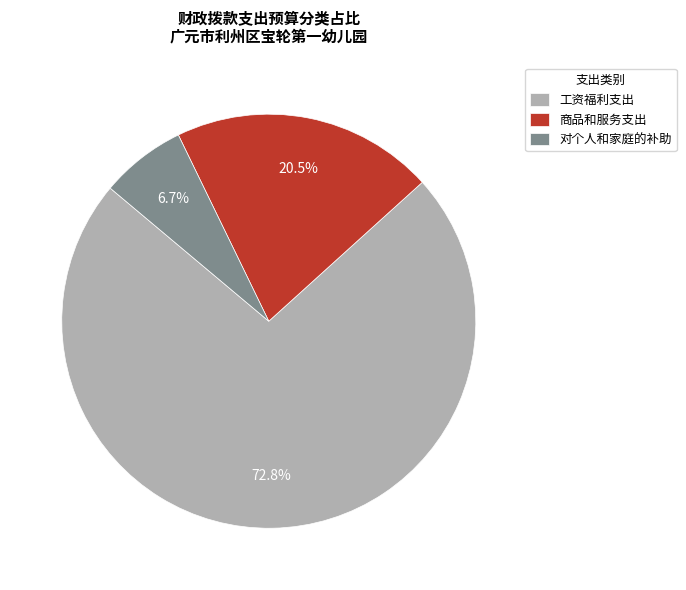

Is there a majority slice in this chart?

Yes